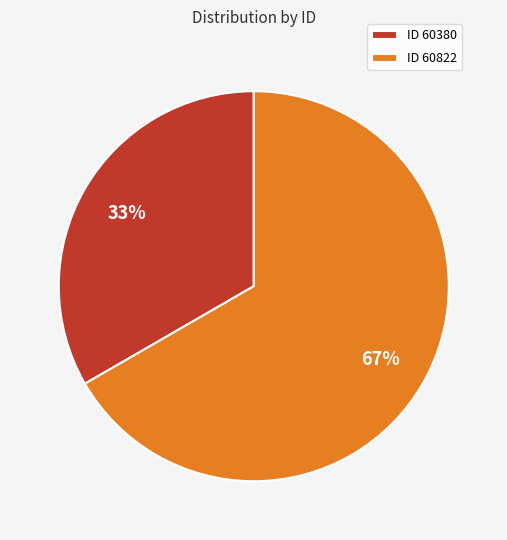

Which category has the smallest portion of the pie?

ID 60380